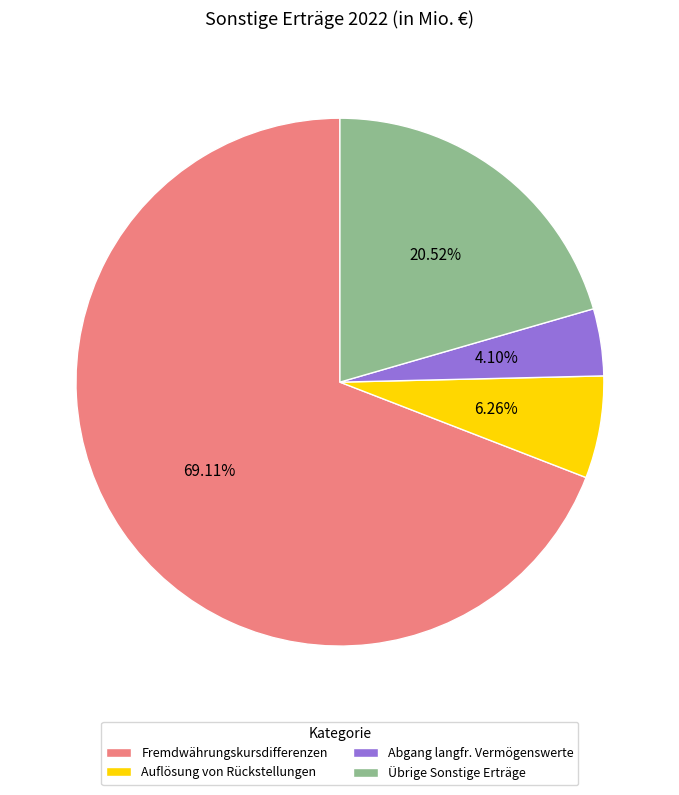

Rank the categories by value from highest to lowest.

Fremdwährungskursdifferenzen, Übrige Sonstige Erträge, Auflösung von Rückstellungen, Abgang langfr. Vermögenswerte